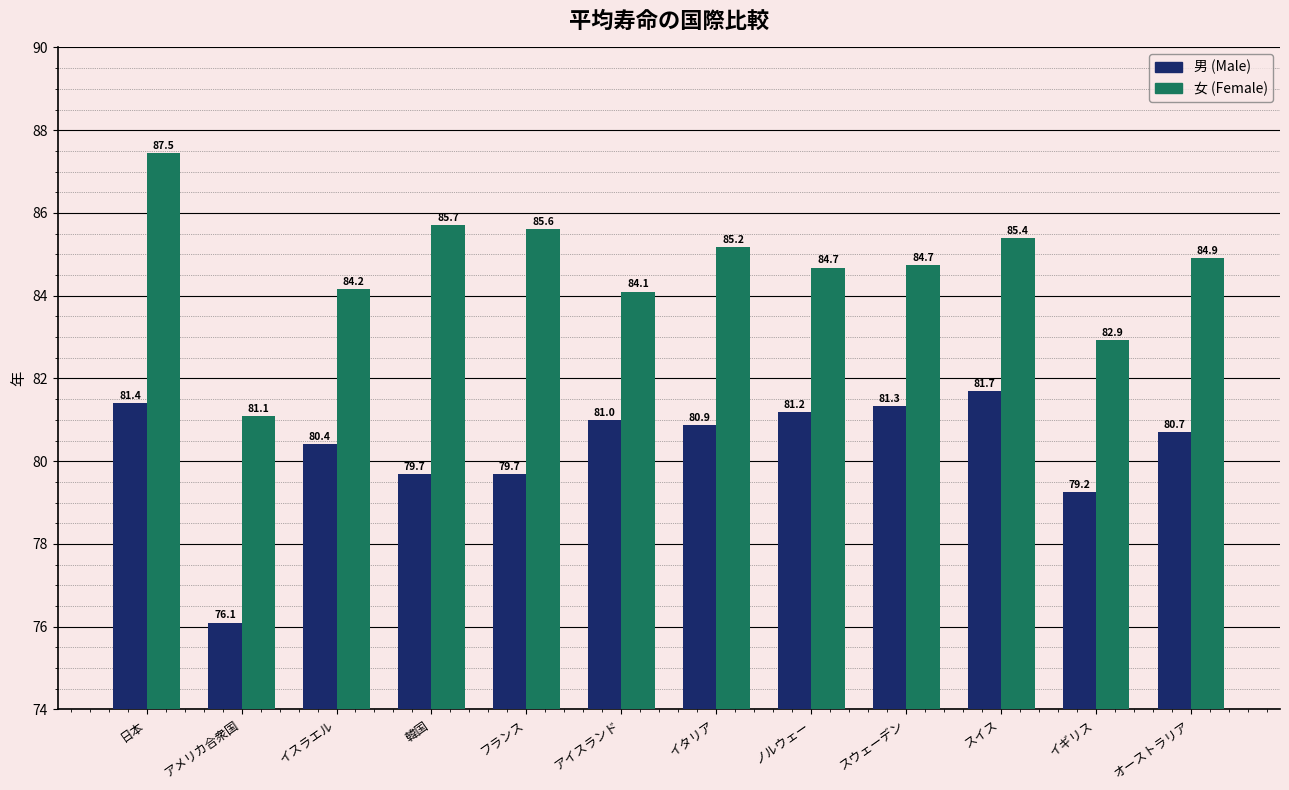

Rank the series at イギリス from lowest to highest value.

男 (Male), 女 (Female)